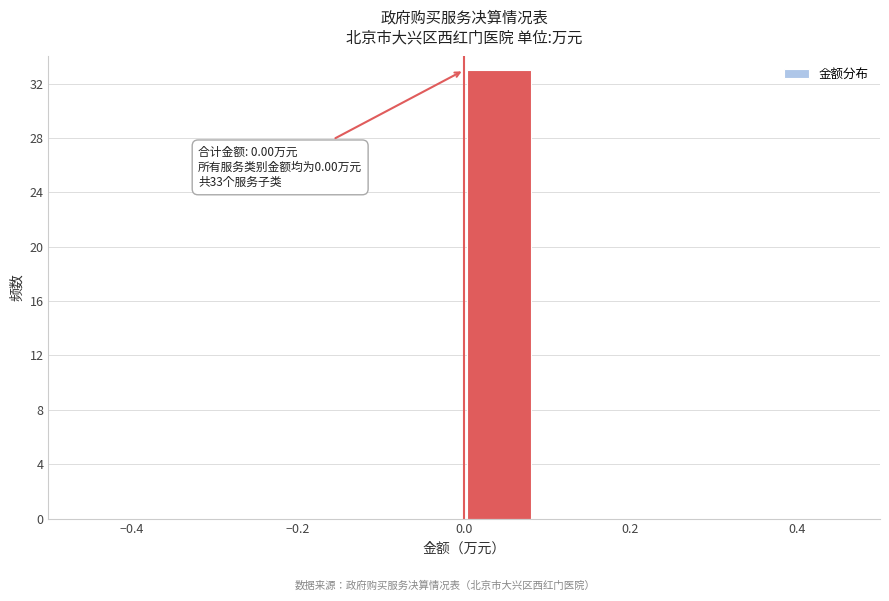

Which range on the x-axis has the tallest bar?

0.00 to 0.08